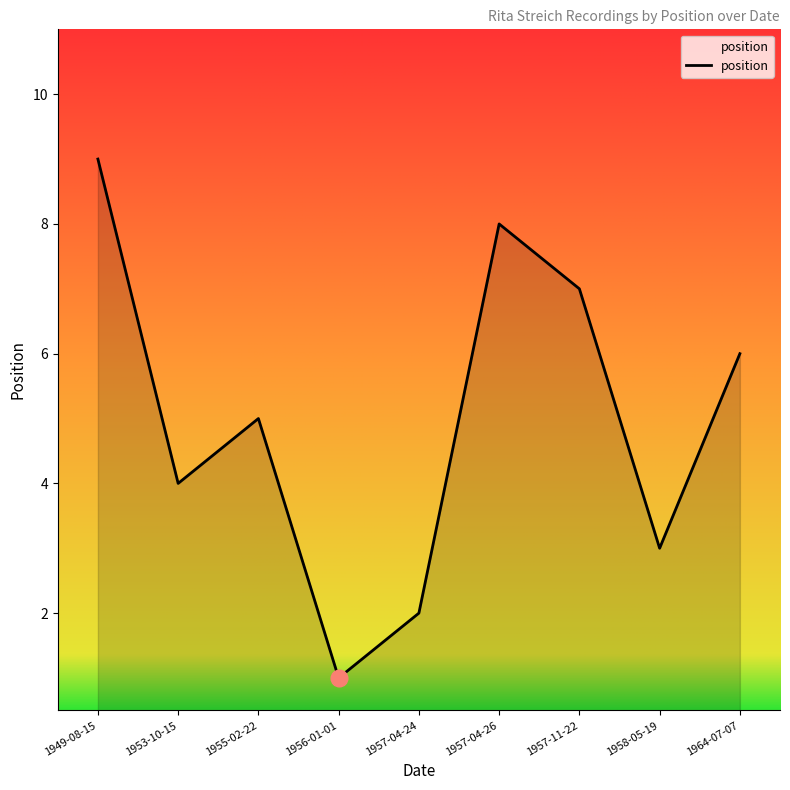

What position from the right is 1949-08-15?

9